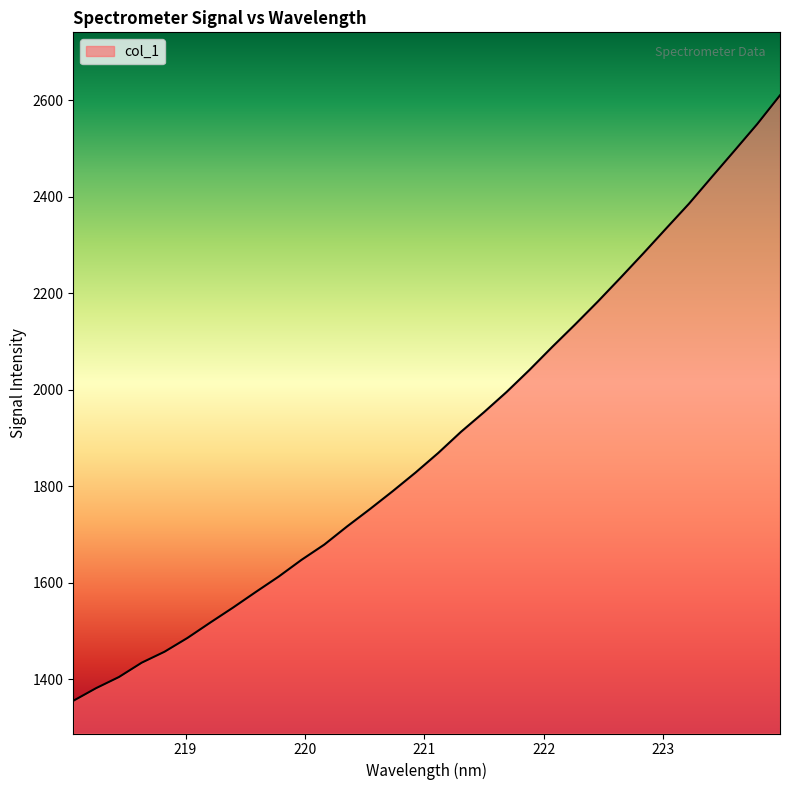

What is the greatest value displayed?

2610.2